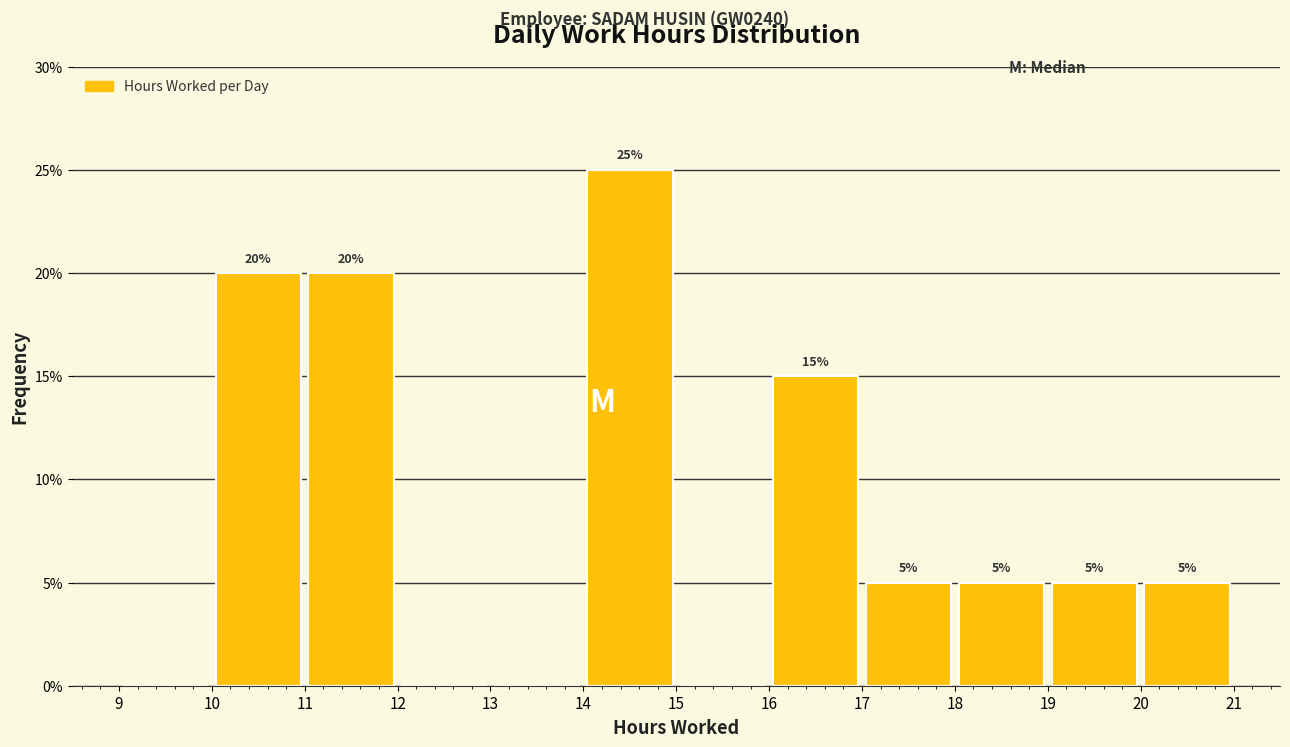

Which range on the x-axis has the tallest bar?

14 to 15